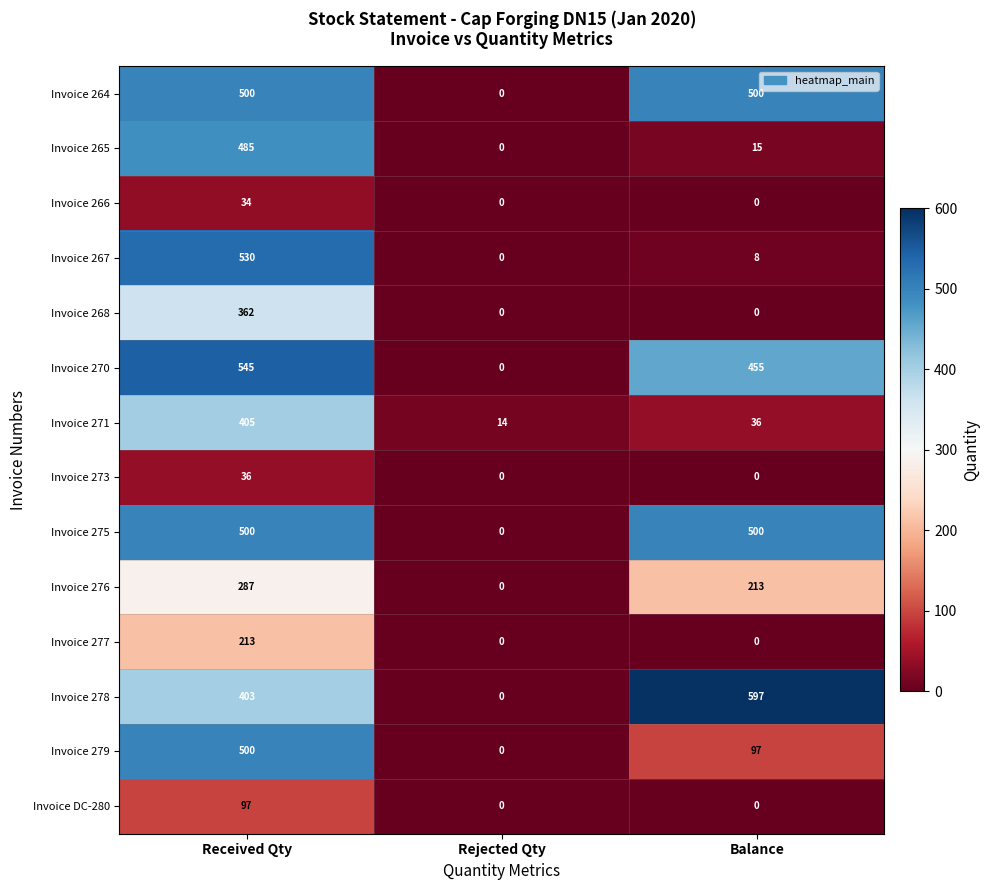

What is the spread (max minus min) of values at Balance?

597